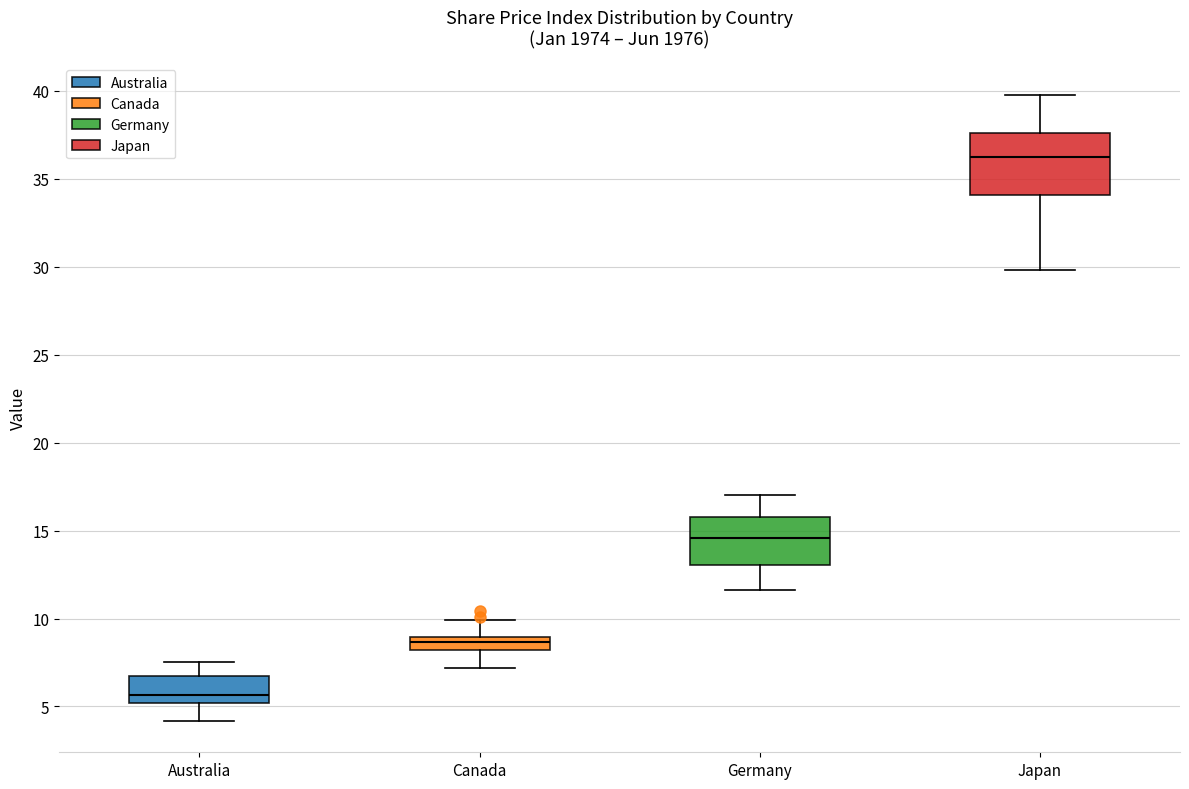

Reading left to right, transcribe this box plot: for each box, give where its median line is, the range the box spans, and where its two whiskers end, as read against the y-axis. The values are not printed on the chart, so give them approximately, as read against the axis.

Australia: median 5.5, box 5.0 to 7.0, whiskers 4.0 to 7.5
Canada: median 8.5, box 8.0 to 9.0, whiskers 7.0 to 10.0
Germany: median 14.5, box 13.0 to 16.0, whiskers 11.5 to 17.0
Japan: median 36.0, box 34.0 to 37.5, whiskers 30.0 to 40.0